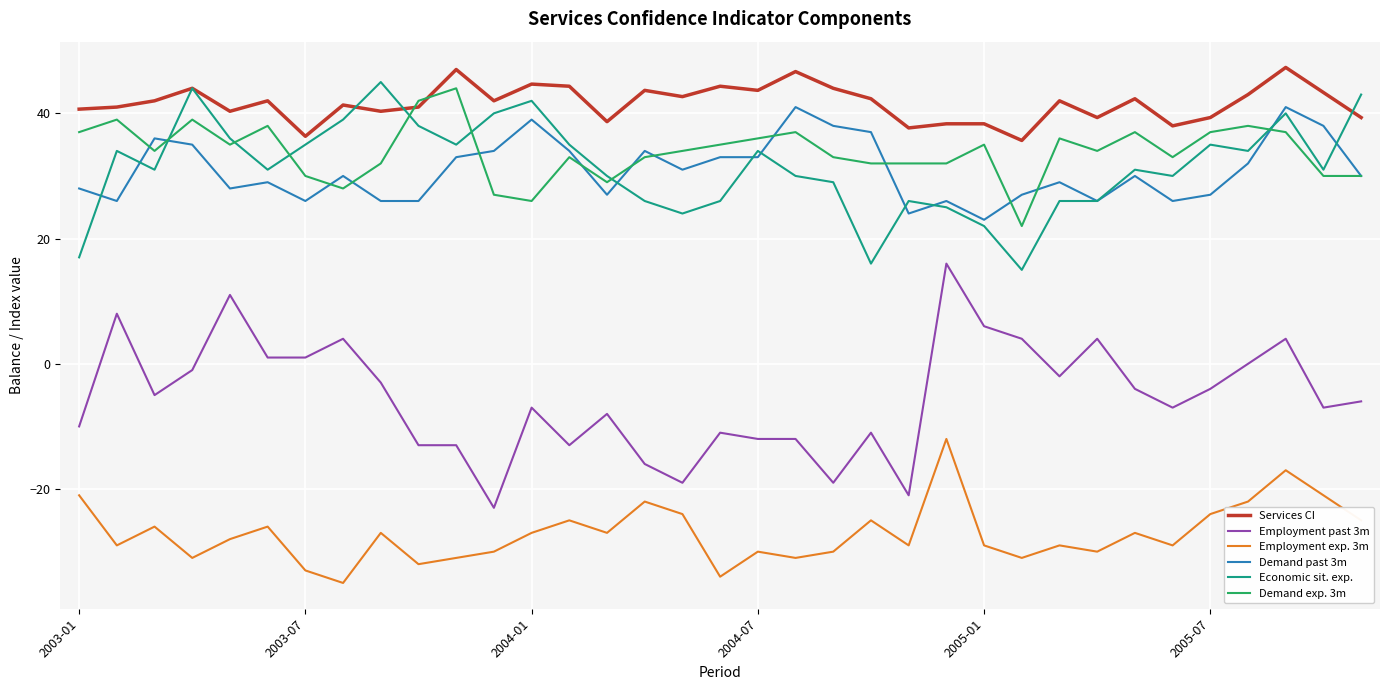

Which series has the largest total across all categories?

Services CI